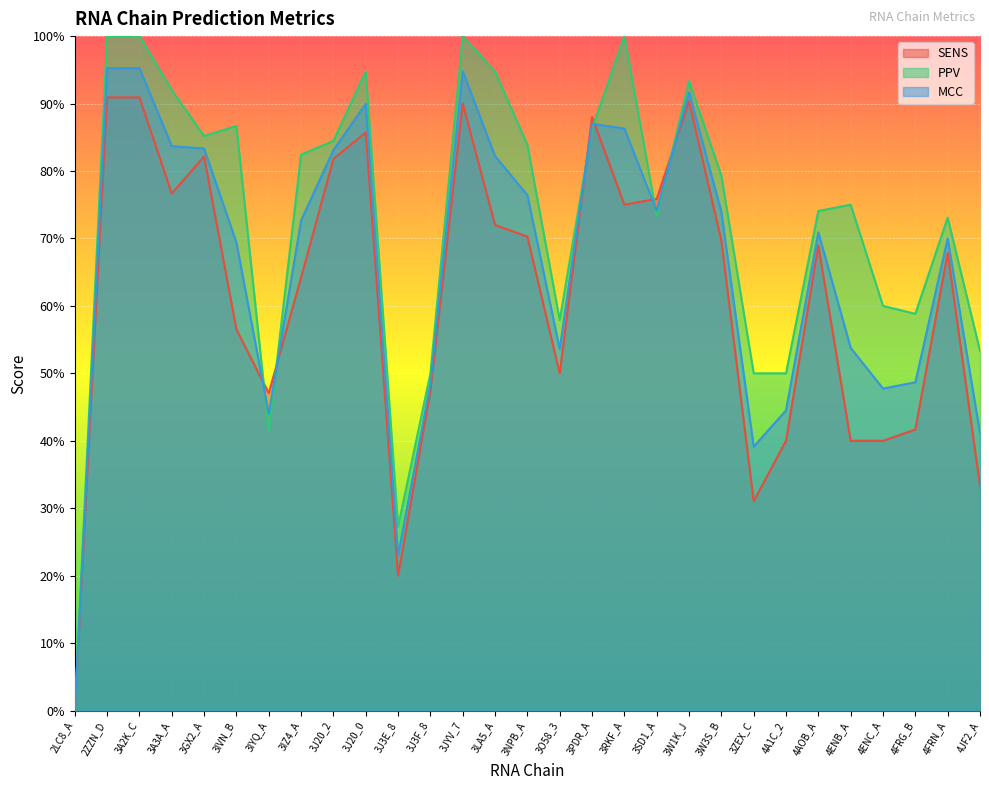

List the labels in order of SENS value, largest first.

2ZZN_D, 3A2K_C, 3W1K_J, 3JYV_7, 3PDR_A, 3J20_0, 3GX2_A, 3J20_2, 3A3A_A, 3SD1_A, 3RKF_A, 3LA5_A, 3NPB_A, 3W3S_B, 4AOB_A, 4FRN_A, 3IZ4_A, 3IVN_B, 3O58_3, 3J3F_8, 3IYQ_A, 4FRG_B, 4A1C_2, 4ENB_A, 4ENC_A, 4JF2_A, 3ZEX_C, 3J3E_8, 2LC8_A